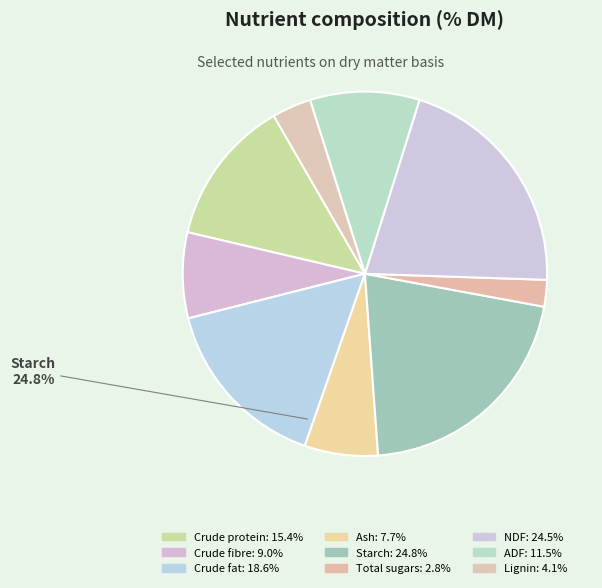

Rank the categories by value from lowest to highest.

Total sugars, Lignin, Ash, Crude fibre, ADF, Crude protein, Crude fat, NDF, Starch